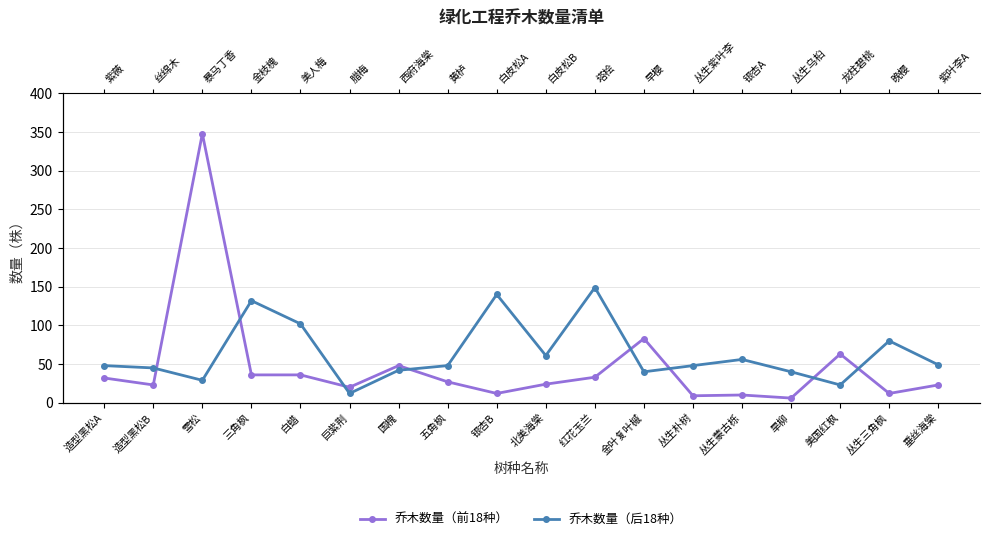

After their last crossing, which series has the higher values: 乔木数量（前18种） or 乔木数量（后18种）?

乔木数量（后18种）